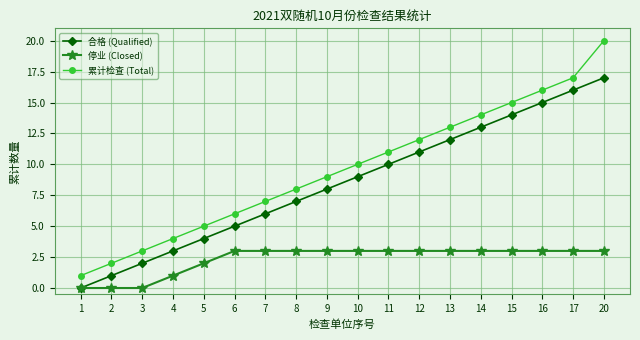

Which series has the widest spread of values?

累计检查 (Total)